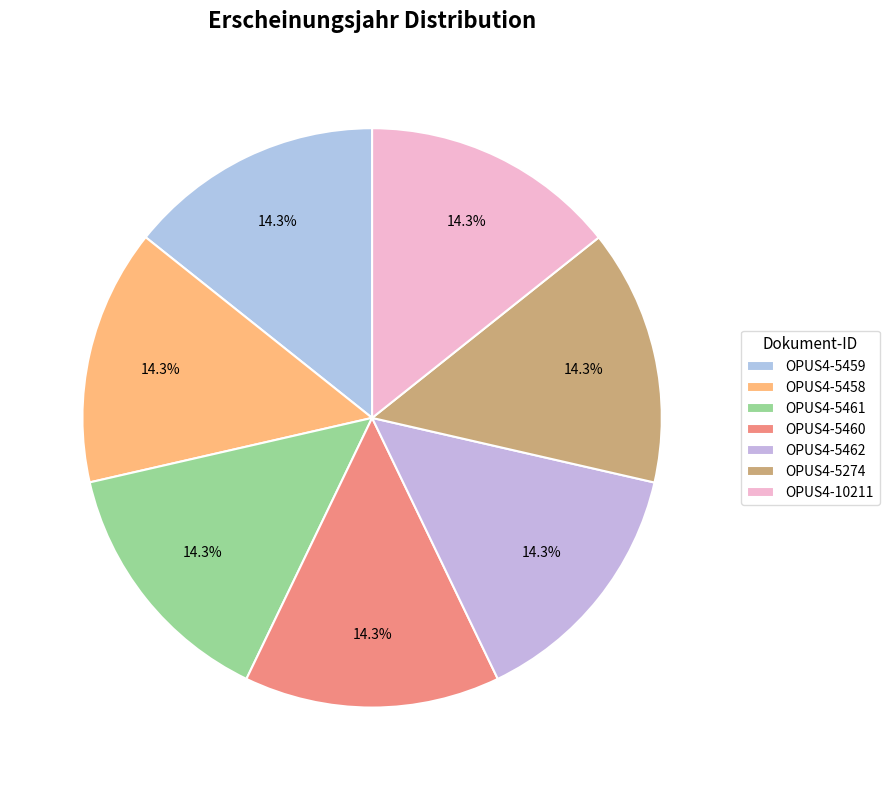

What is the total percentage of OPUS4-5461 and OPUS4-5462?

28.6%